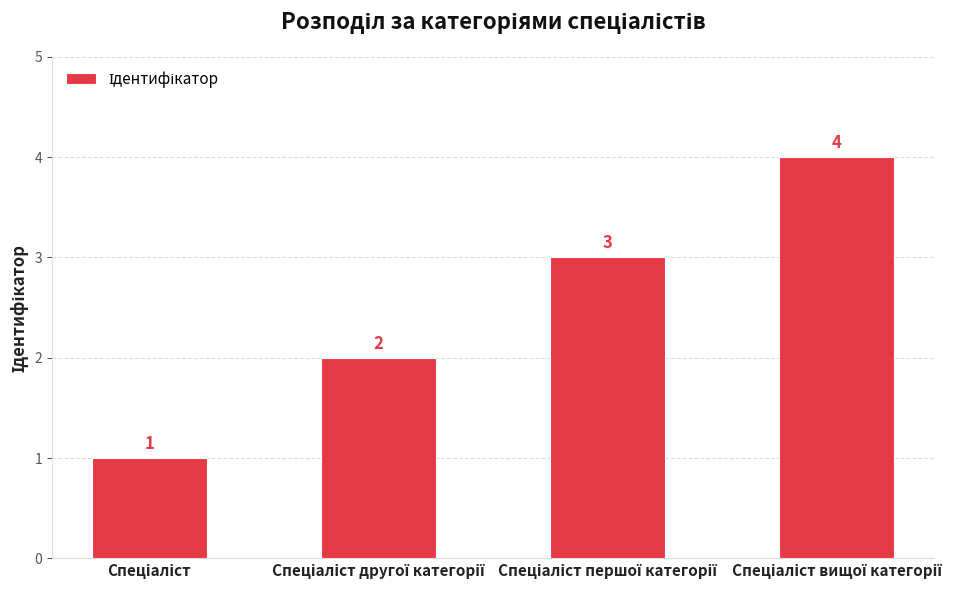

What is the value of the 2nd bar from the left?

2